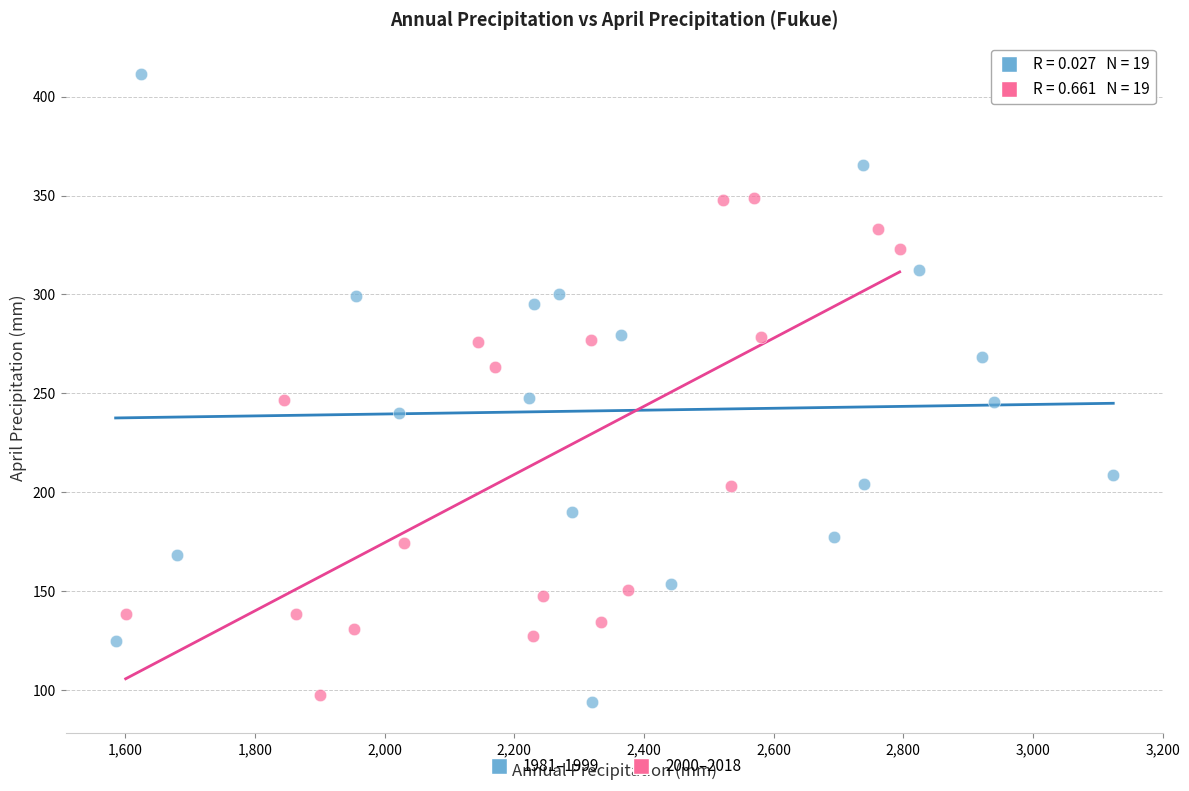

Which series has the widest spread of Y values?

1981–1999